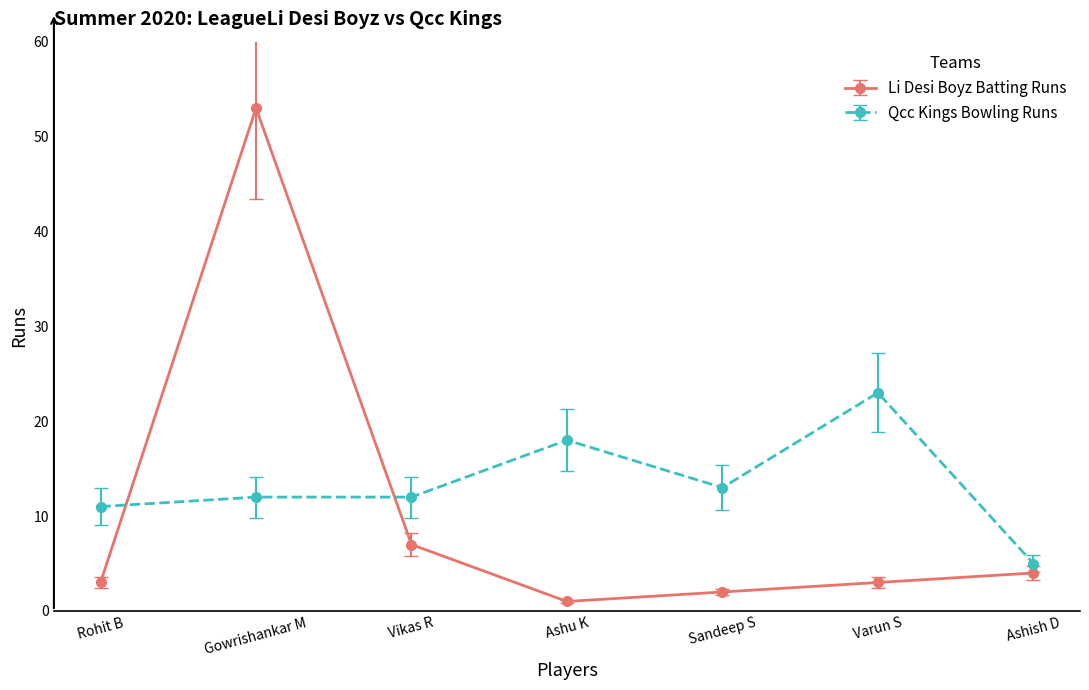

Is it true that Qcc Kings Bowling Runs equals 18 at Ashu K?

True